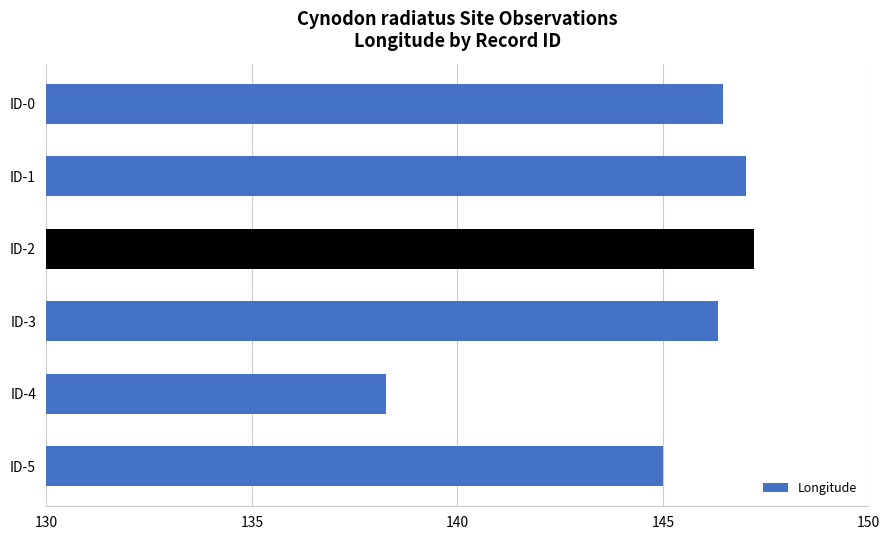

What is the average value?

145.1